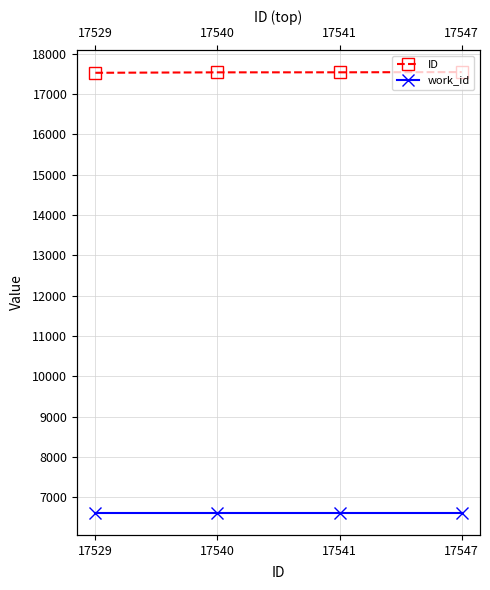

What is the value of the work_id point at the 3rd from the left?

6611